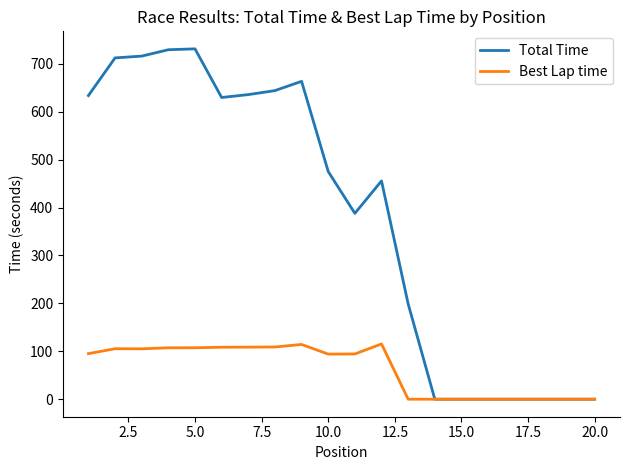

Which series has the largest range (max minus min)?

Total Time